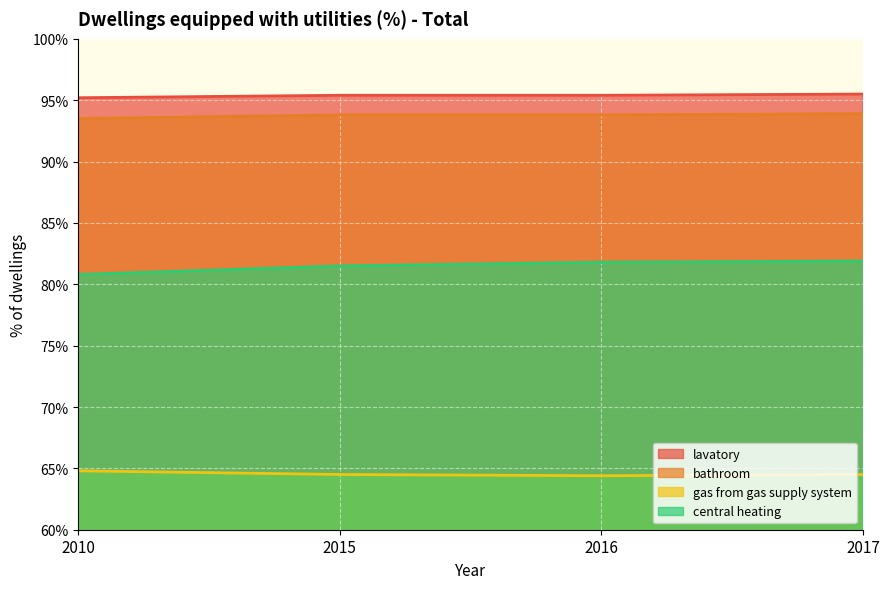

Rank the series by their maximum value, from highest to lowest.

lavatory, bathroom, central heating, gas from gas supply system